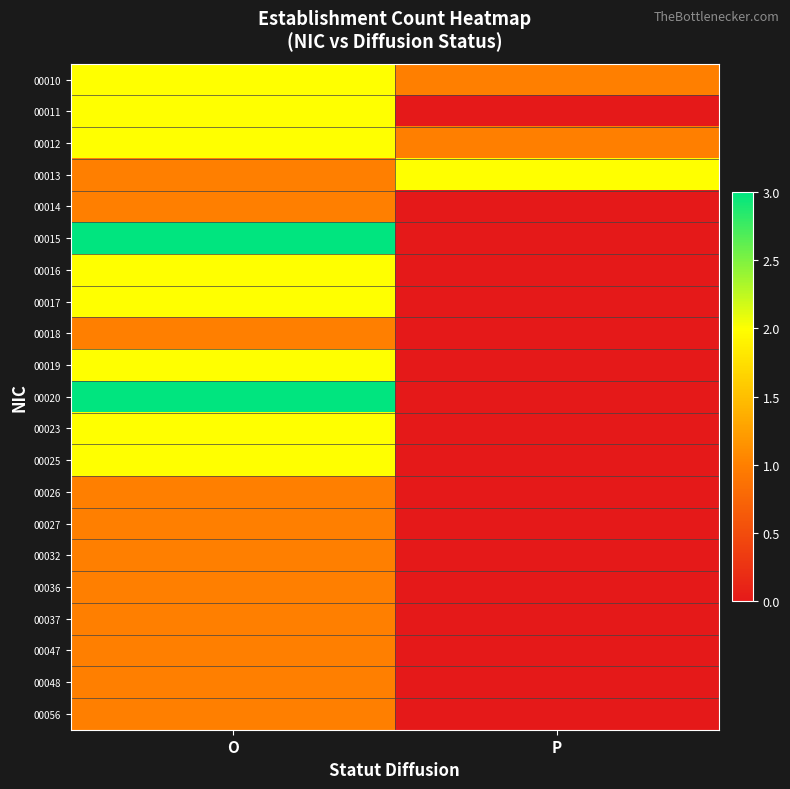

Which has a higher value, O or P?

O